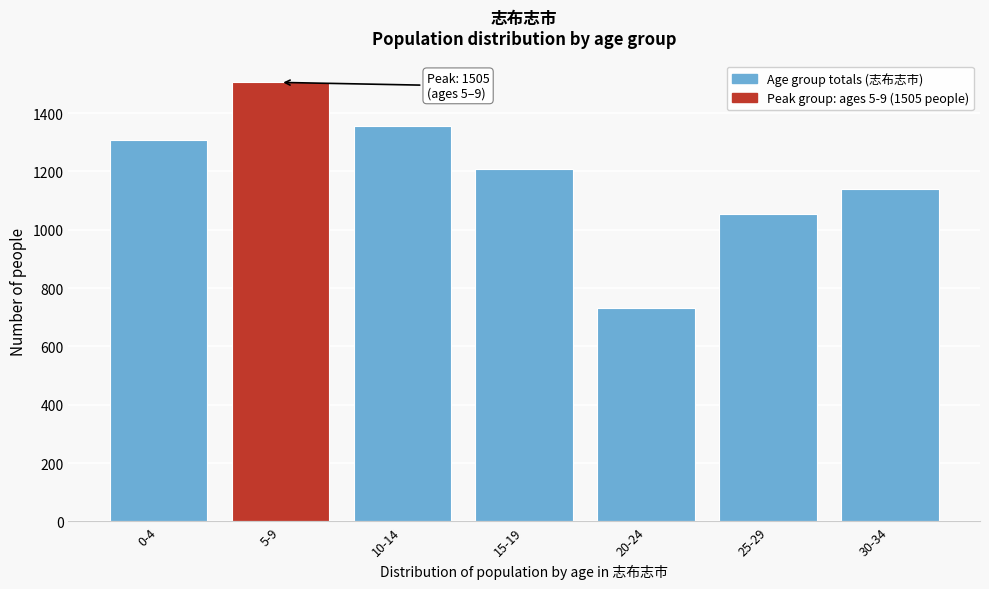

Reading left to right, transcribe all the data shown in this chart.

0-4=1309	5-9=1505	10-14=1356	15-19=1208	20-24=731	25-29=1055	30-34=1138